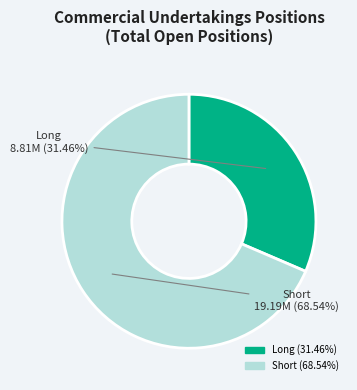

Rank the categories by value from lowest to highest.

Long, Short